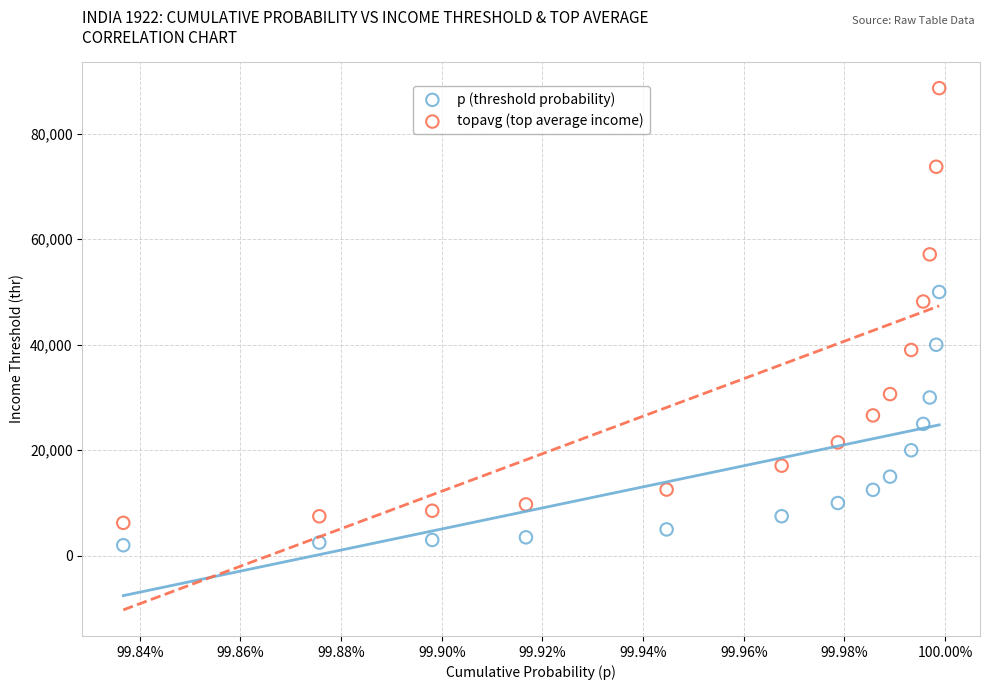

Which series contains the lowest Y value?

p (threshold probability)